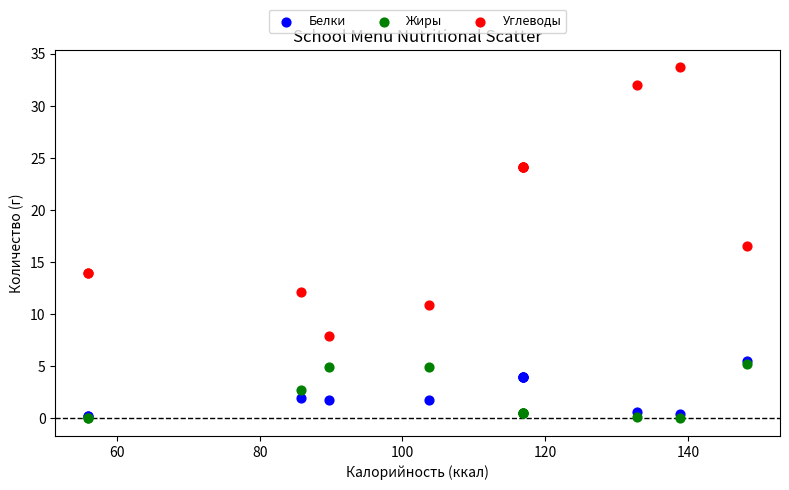

Across all series, what Y value is closest to 16?

16.5